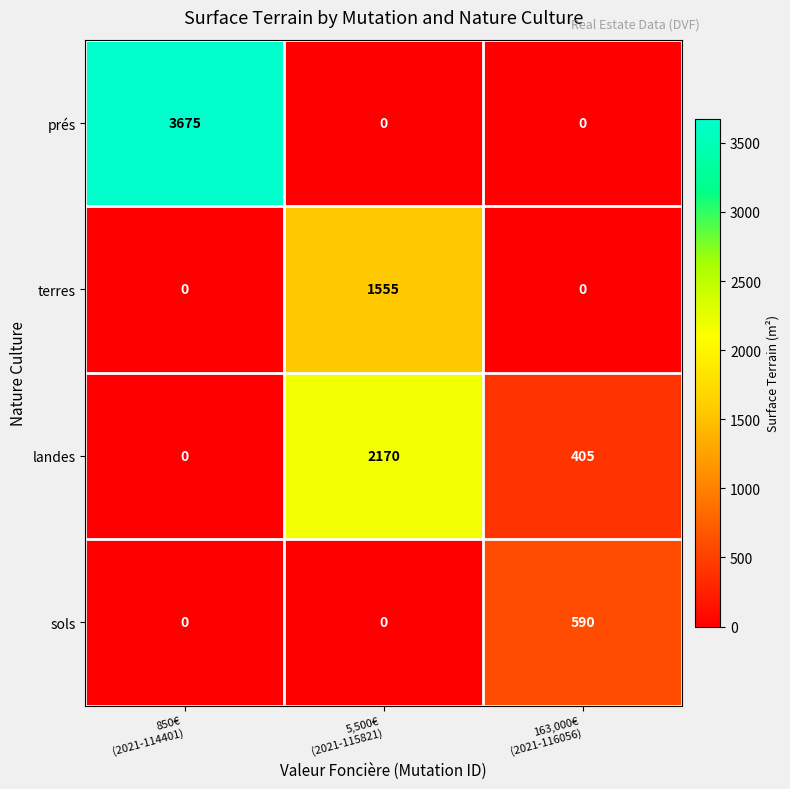

Which series has the largest range (max minus min)?

prés